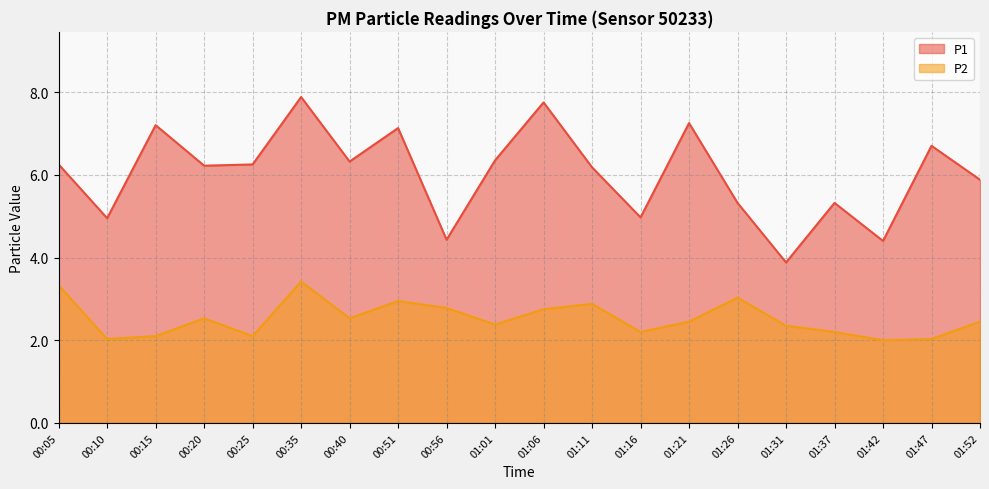

Is it true that P2 equals 3.3 at 00:05?

True